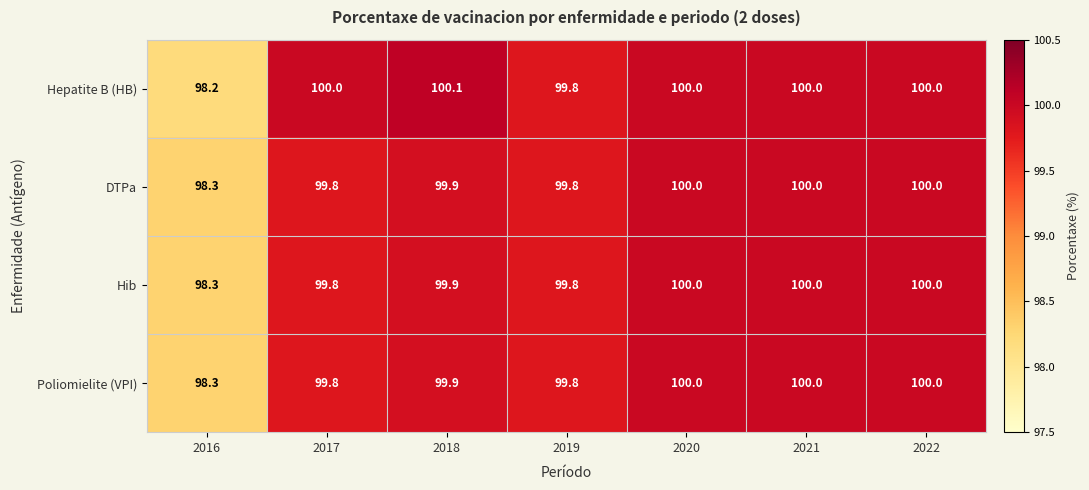

Reading left to right, transcribe all the data shown in this chart.

Hepatite B (HB): 98.2	100.0	100.1	99.8	100.0	100.0	100.0
DTPa: 98.3	99.8	99.9	99.8	100.0	100.0	100.0
Hib: 98.3	99.8	99.9	99.8	100.0	100.0	100.0
Poliomielite (VPI): 98.3	99.8	99.9	99.8	100.0	100.0	100.0